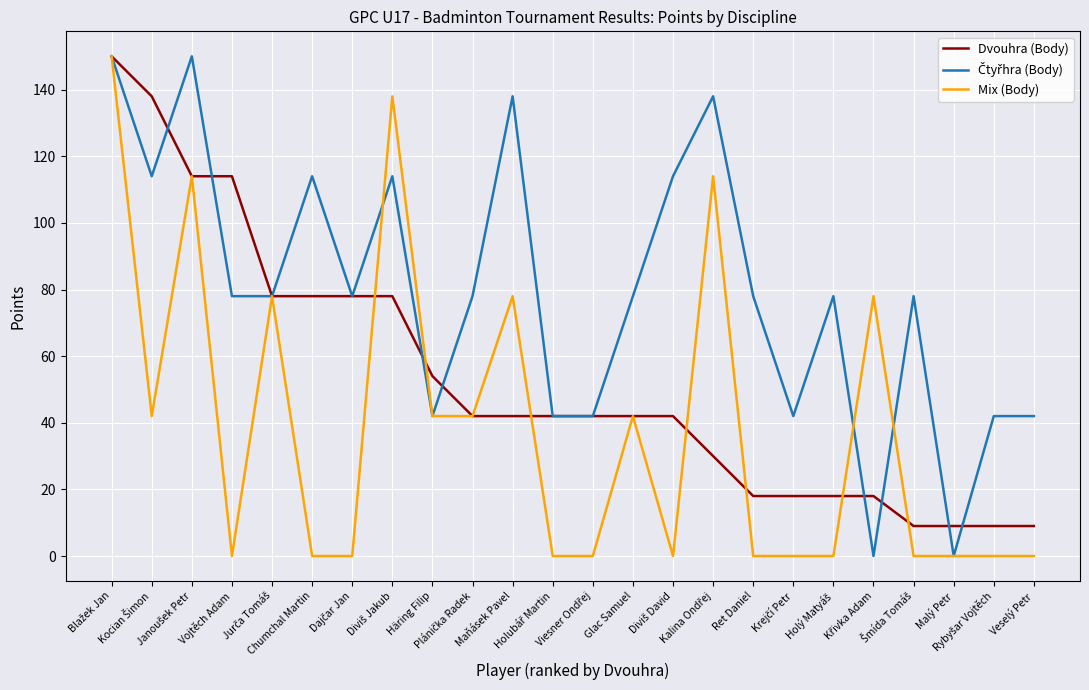

Is it true that Mix (Body) equals 0 at Vojtěch Adam?

True